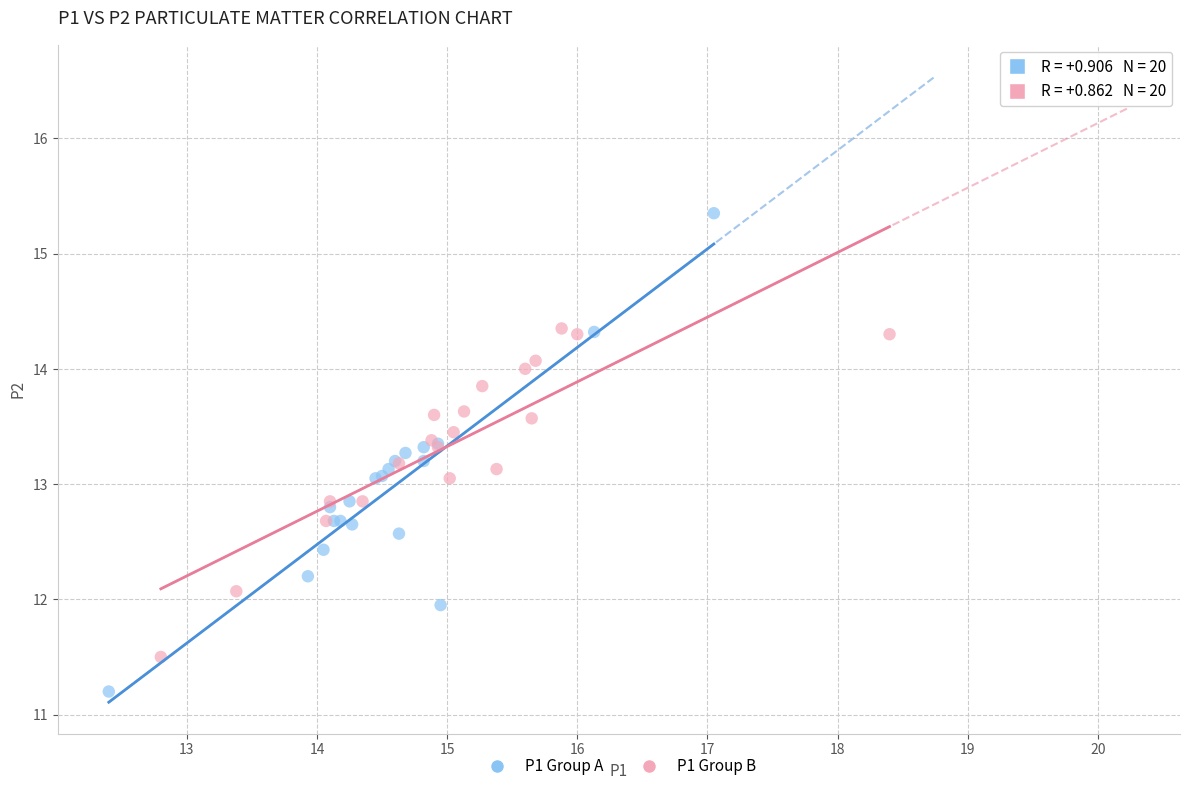

Which series reaches the minimum Y coordinate?

P1 Group A